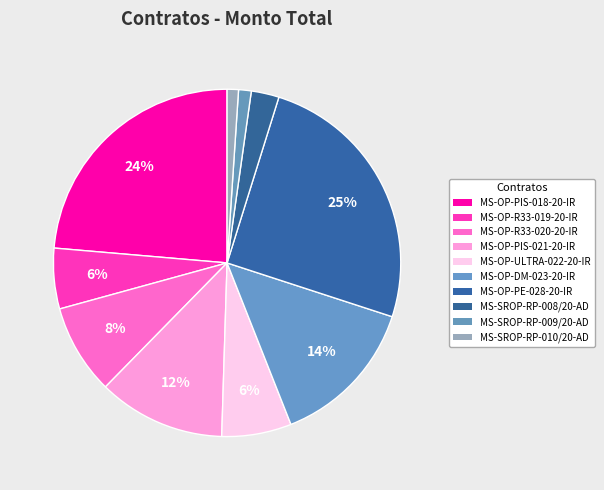

Which slice is the largest?

MS-OP-PE-028-20-IR